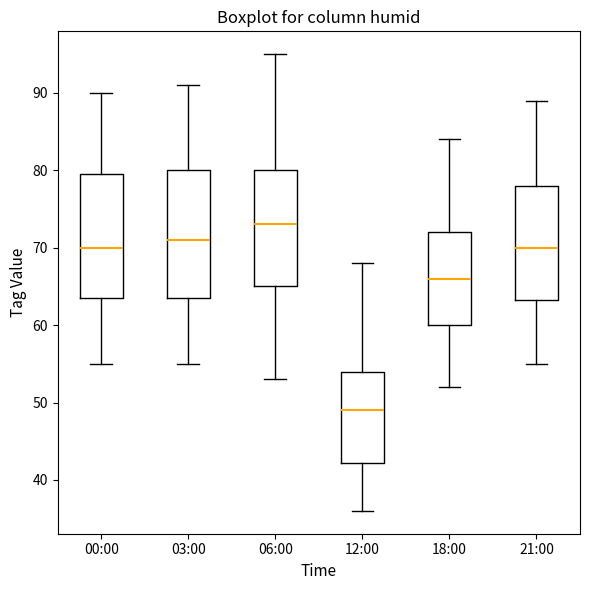

Reading left to right, transcribe this box plot: for each box, give where its median line is, the range the box spans, and where its two whiskers end, as read against the y-axis. The values are not printed on the chart, so give them approximately, as read against the axis.

00:00: median 70, box 64 to 80, whiskers 55 to 90
03:00: median 71, box 64 to 80, whiskers 55 to 91
06:00: median 73, box 65 to 80, whiskers 53 to 95
12:00: median 49, box 42 to 54, whiskers 36 to 68
18:00: median 66, box 60 to 72, whiskers 52 to 84
21:00: median 70, box 63 to 78, whiskers 55 to 89